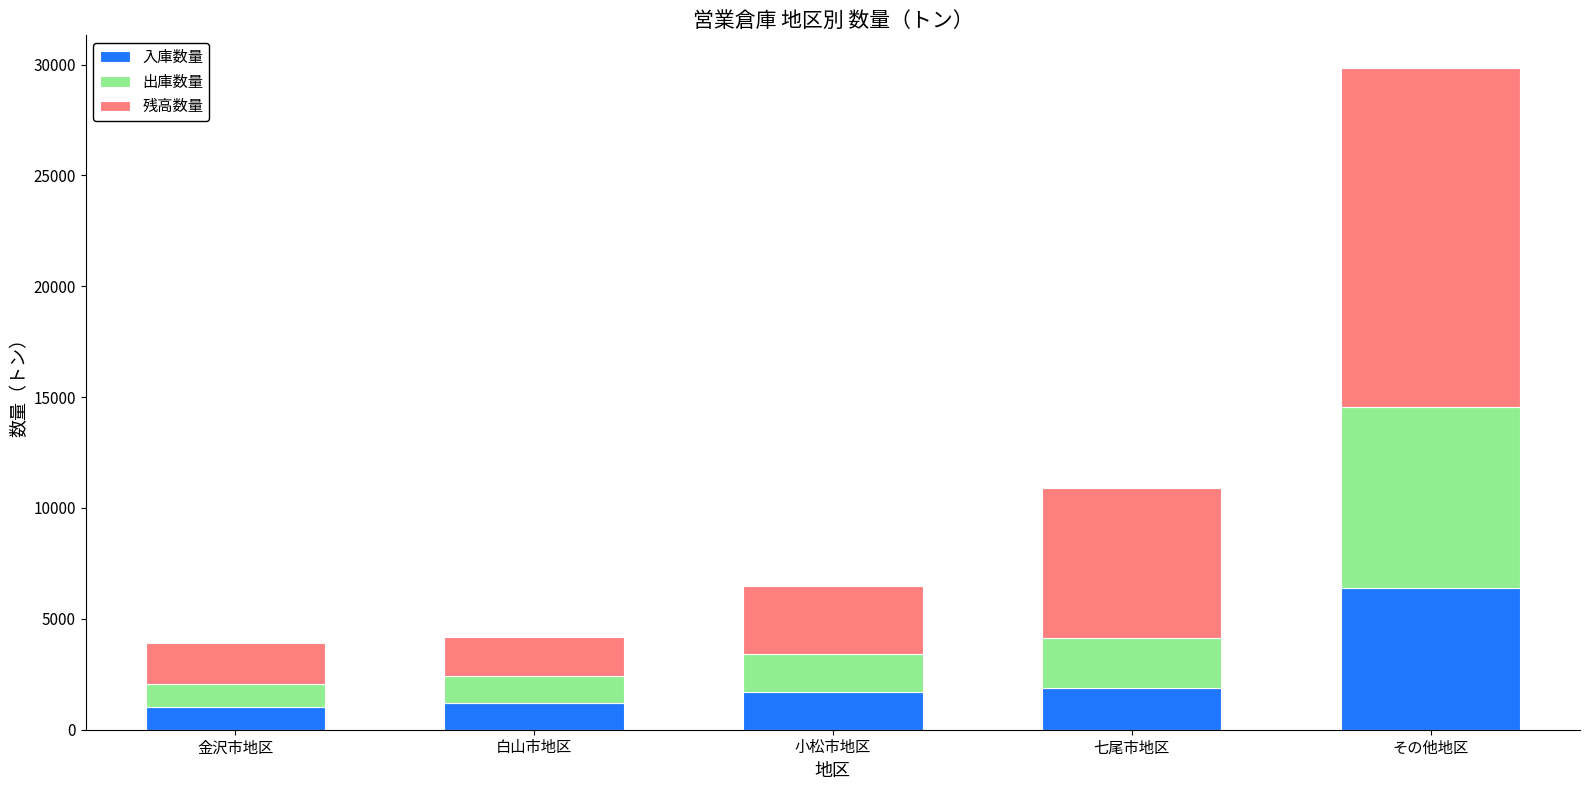

What is the sum of the 入庫数量 values at その他地区 and 小松市地区?

8086.2